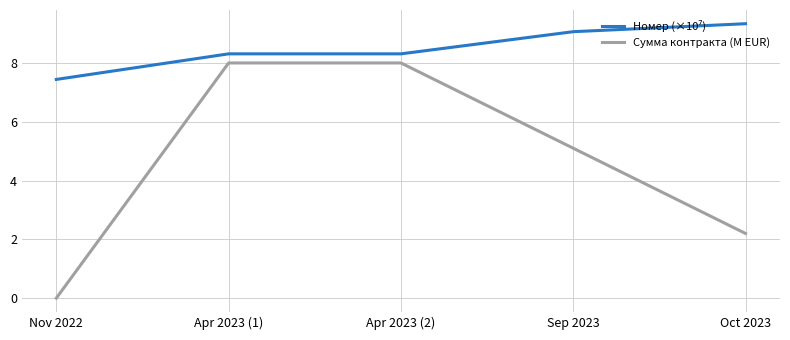

What is the spread (max minus min) of values at Apr 2023 (2)?

0.3